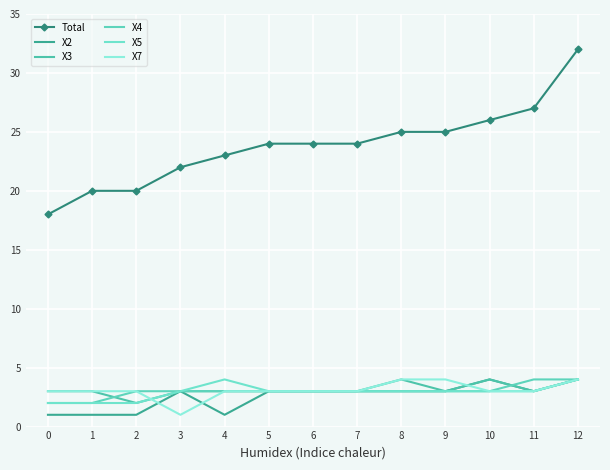

At which label does Total first exceed 24?

8